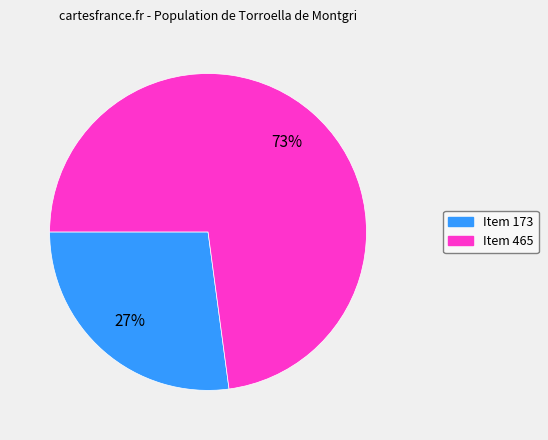

Which has a higher value, Item 173 or Item 465?

Item 465